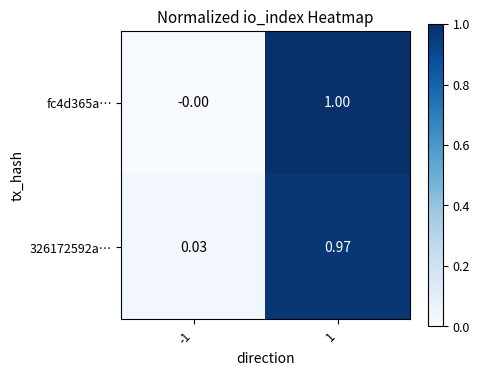

Is the value of fc4d365a… at 1 greater than the value of 326172592a… at 1?

Yes